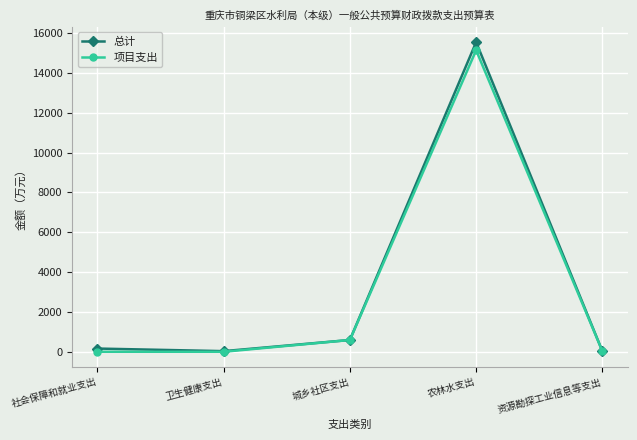

What are all the series names shown in the legend?

总计, 项目支出